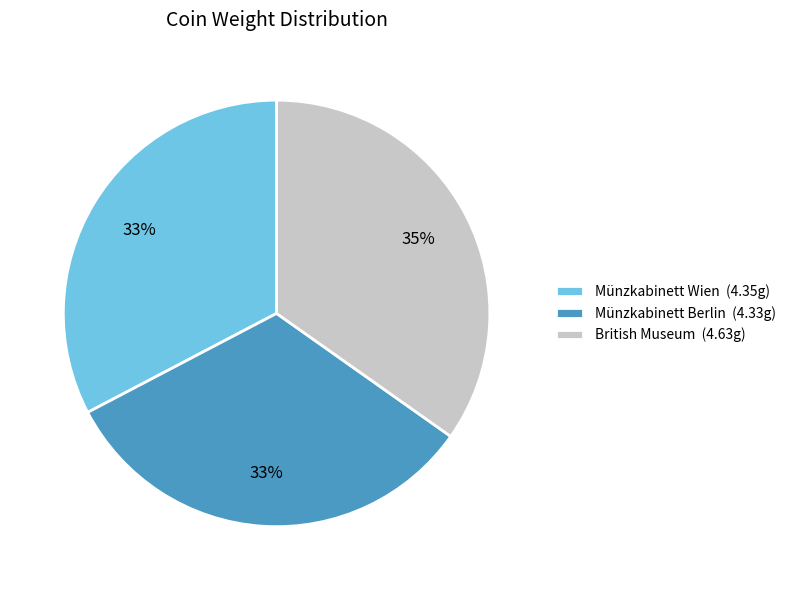

Is there a majority slice in this chart?

No